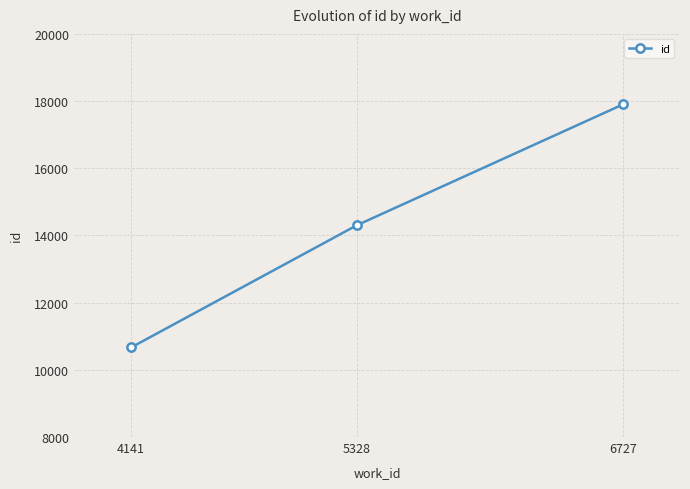

What is the difference between the values at 4141 and 5328?

3638